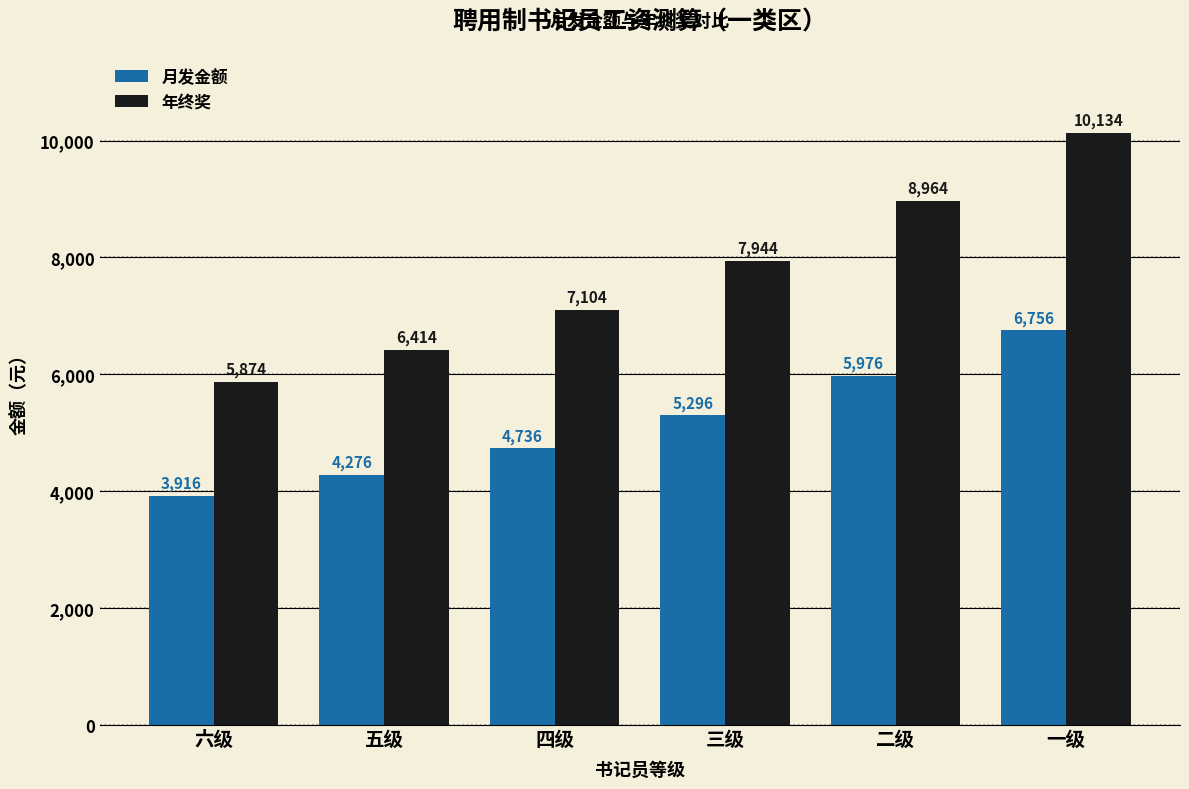

How many data points does each series have?

6